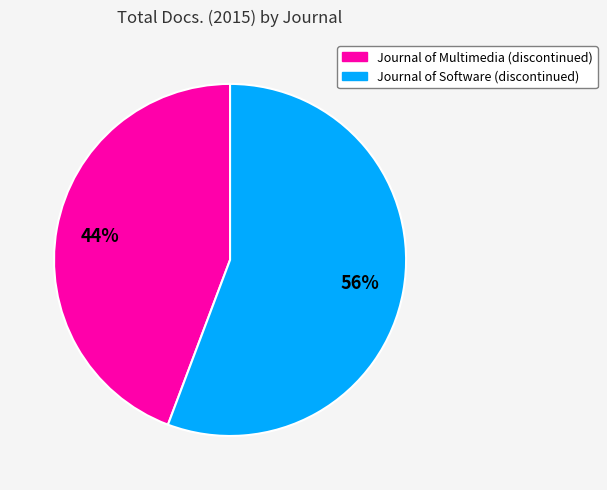

Is it true that Journal of Multimedia (discontinued) is 38% of the pie?

False